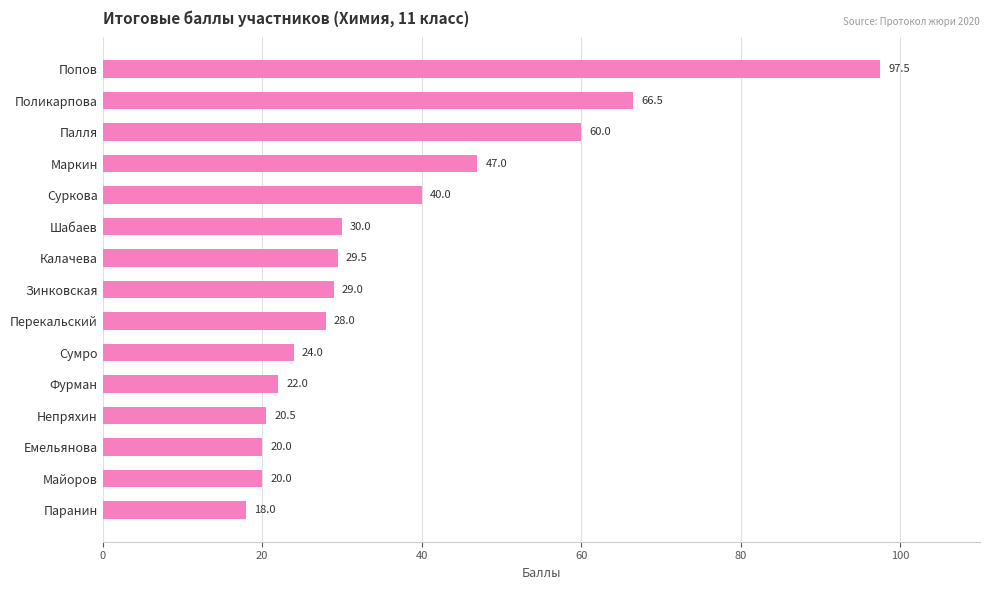

At which category does the chart reach its minimum across all series?

Паранин